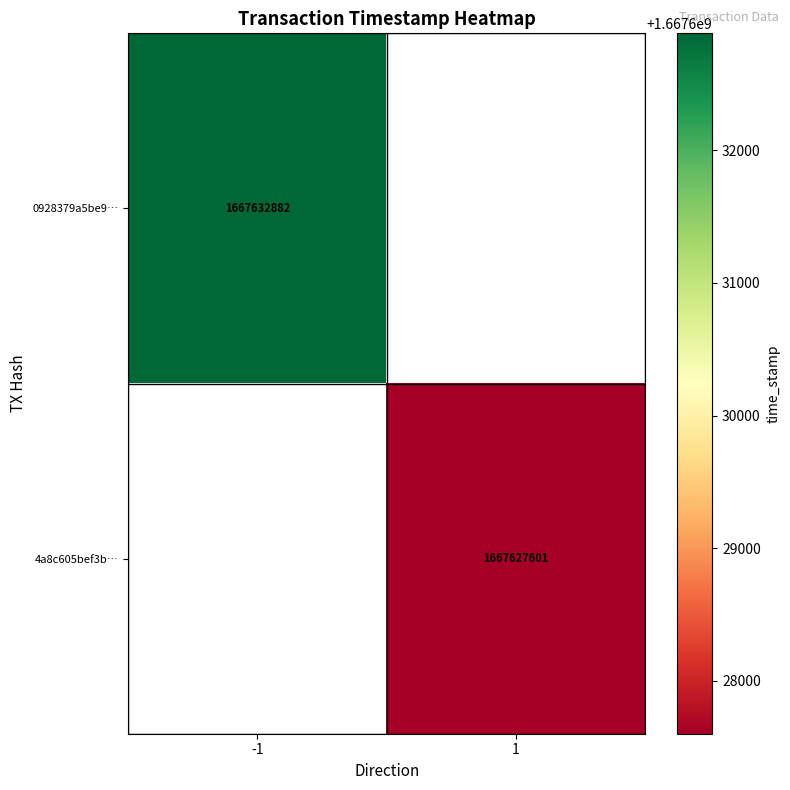

The value of 0928379a5be9… at -1 is 1153339354. True or false?

False